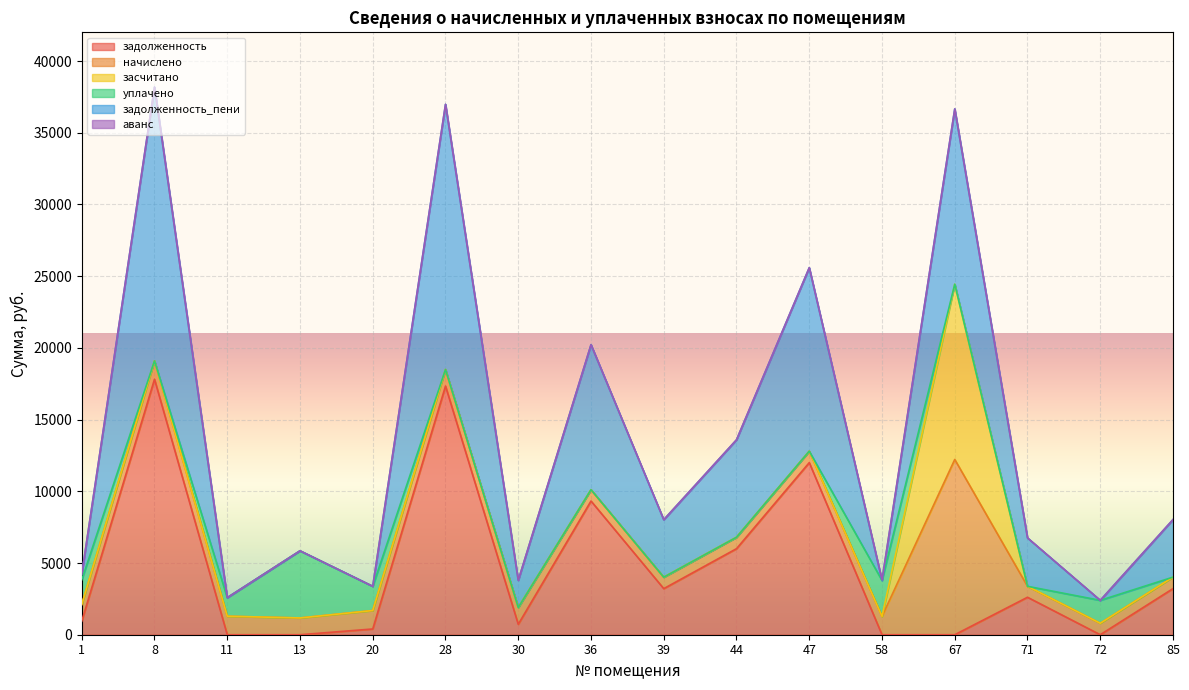

Reading left to right, what are all the values shown in this chart?

задолженность: 945.8	17811.8	0.0	0.0	400.5	17337.7	727.9	9321.8	3212.8	5998.4	11998.4	0.0	0.0	2612.1	0.0	3215.1
начислено: 1161.3	1278.9	1290.8	1169.3	1286.8	1151.4	1169.3	788.8	796.8	796.8	796.8	1274.9	12219.4	762.9	798.8	798.8
засчитано: 0.0	0.0	0.0	0.0	0.0	0.0	0.0	0.0	0.0	0.0	0.0	0.0	12219.4	0.0	0.0	0.0
уплачено: 1720.1	0.0	1291.6	4680.0	1687.4	0.0	0.0	0.0	0.0	0.0	0.0	2510.0	0.0	0.0	1597.6	0.0
задолженность_пени: 387.1	19090.7	0.0	0.0	0.0	18489.0	1897.2	10110.7	4009.6	6795.2	12795.2	0.0	12219.4	3375.0	0.0	4013.8
аванс: 0.0	0.0	1.1	0.7	0.0	0.0	0.0	0.0	0.0	0.0	0.0	38.9	0.0	0.0	0.0	0.0